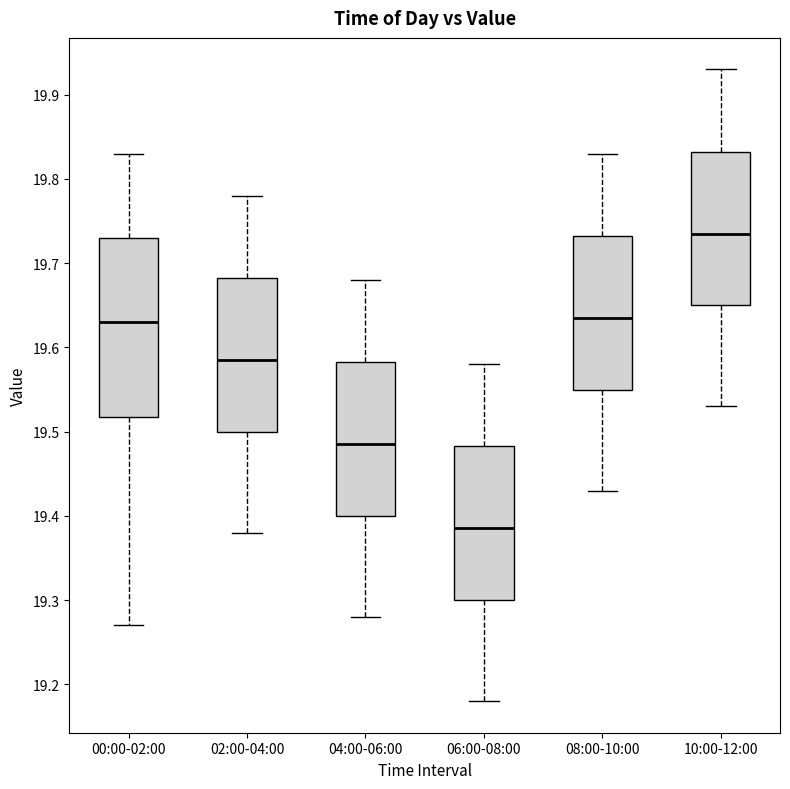

Reading left to right, transcribe this box plot: for each box, give where its median line is, the range the box spans, and where its two whiskers end, as read against the y-axis. The values are not printed on the chart, so give them approximately, as read against the axis.

00:00-02:00: median 19.63, box 19.52 to 19.73, whiskers 19.27 to 19.83
02:00-04:00: median 19.59, box 19.50 to 19.68, whiskers 19.38 to 19.78
04:00-06:00: median 19.49, box 19.40 to 19.58, whiskers 19.28 to 19.68
06:00-08:00: median 19.39, box 19.30 to 19.48, whiskers 19.18 to 19.58
08:00-10:00: median 19.64, box 19.55 to 19.73, whiskers 19.43 to 19.83
10:00-12:00: median 19.74, box 19.65 to 19.83, whiskers 19.53 to 19.93